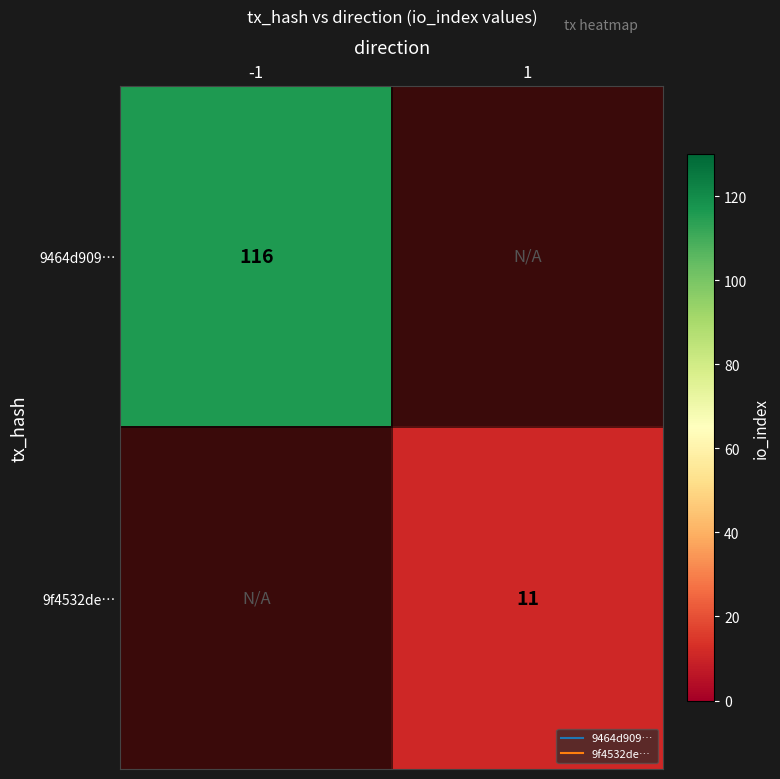

Is the value of 9464d909… at -1 greater than the value of 9f4532de… at 1?

Yes